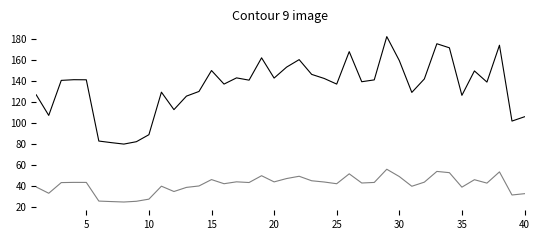

What is the minimum value shown in the chart?

24.3